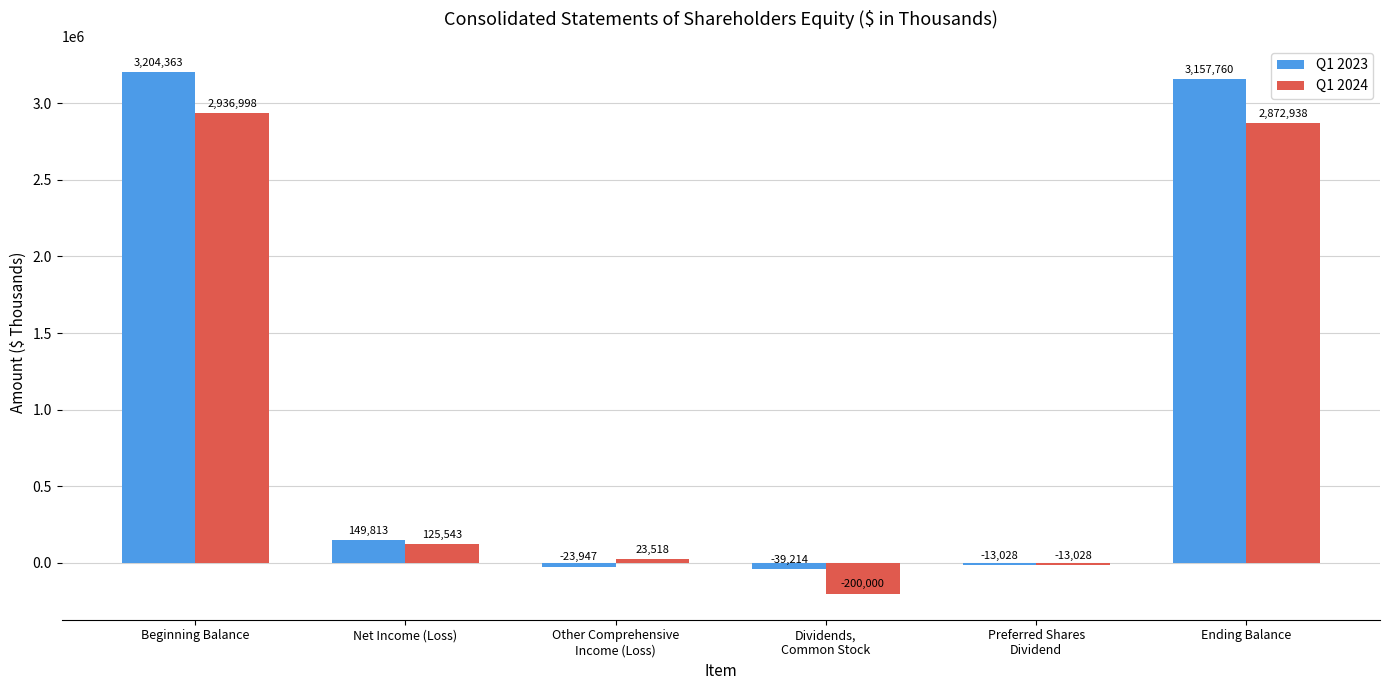

At which category is the sum across all series the highest?

Beginning Balance